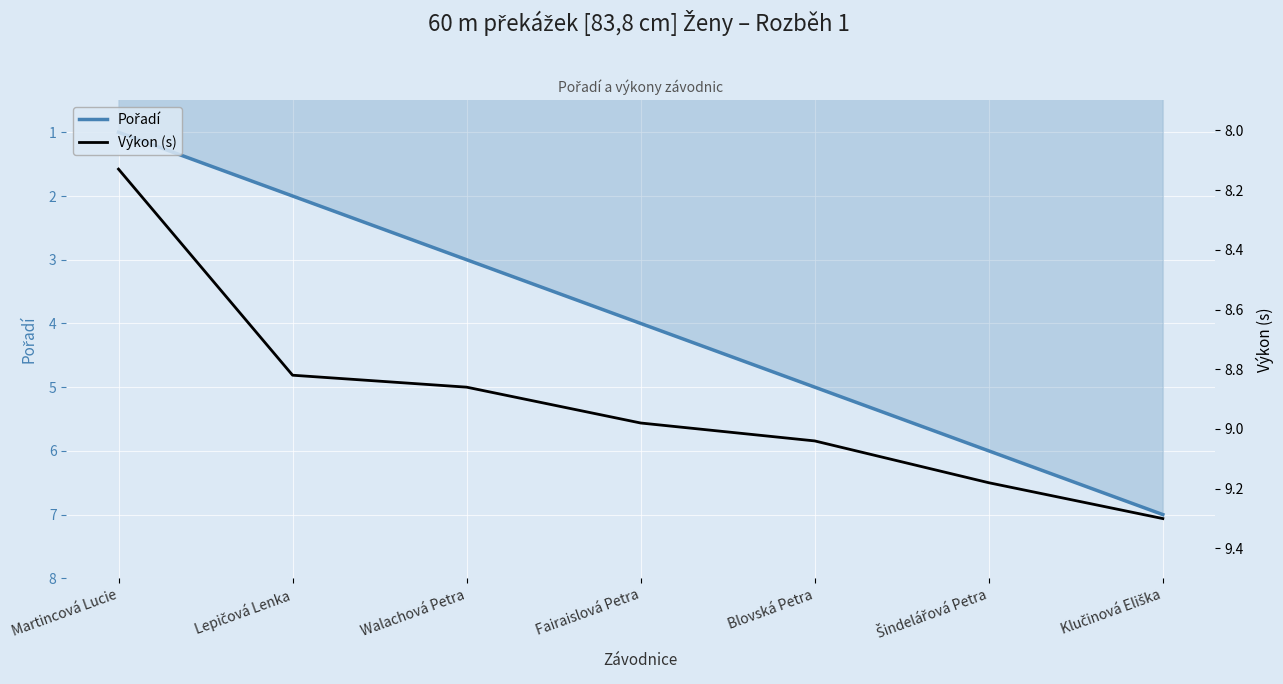

Rank the categories by Výkon (s) value from lowest to highest.

Martincová Lucie, Lepičová Lenka, Walachová Petra, Fairaislová Petra, Blovská Petra, Šindelářová Petra, Klučinová Eliška